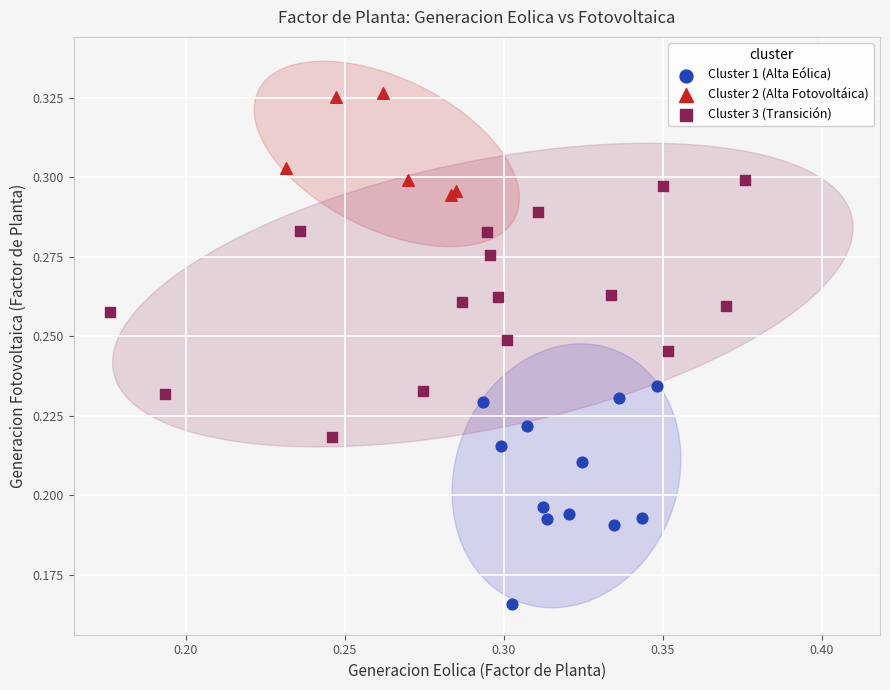

Which series reaches the minimum Y coordinate?

Cluster 1 (Alta Eólica)